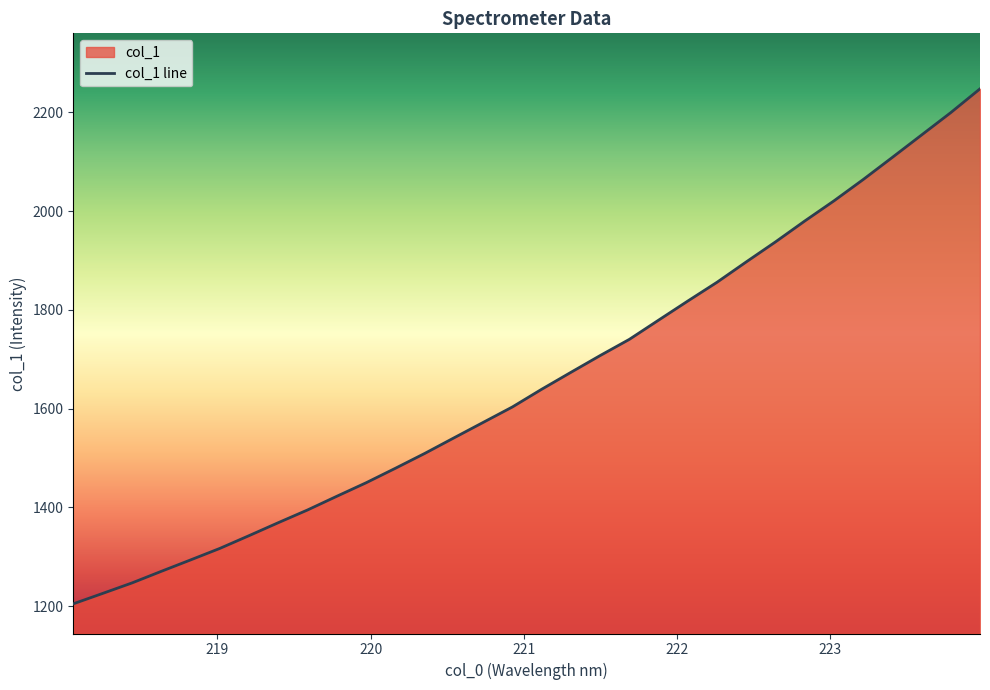

What is the difference between the second highest and minimum values?

994.5